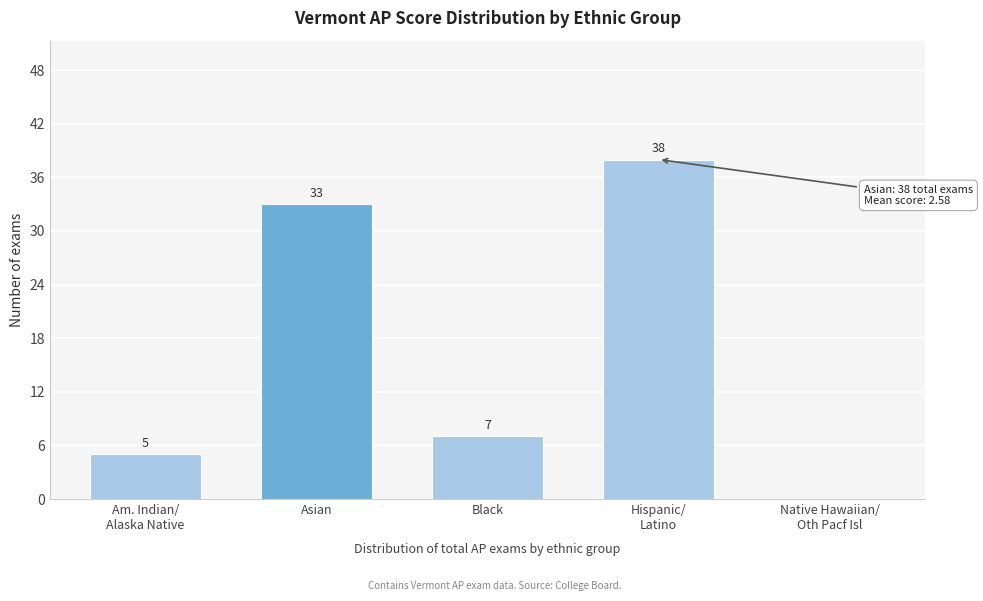

At which label is the value closest to 19?

Black